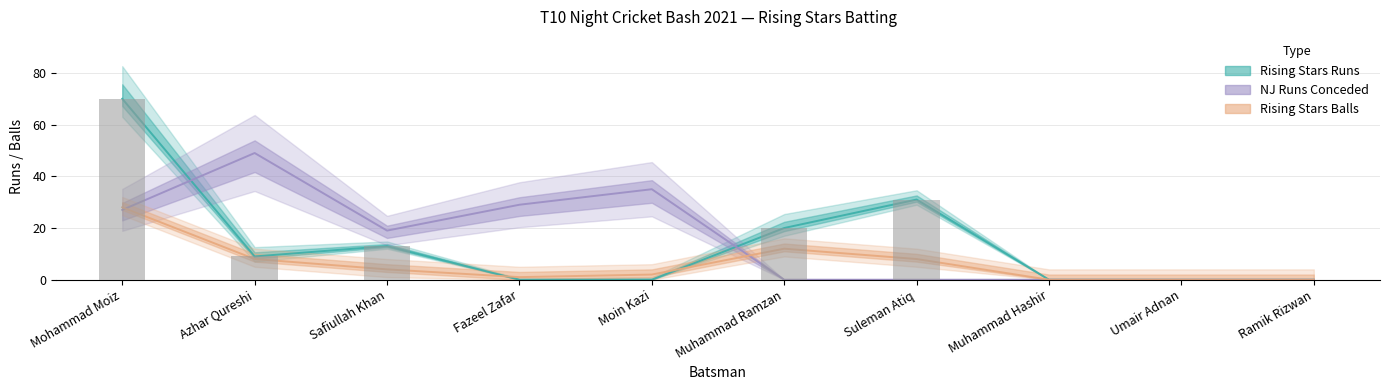

Count the number of categories in the chart.

10